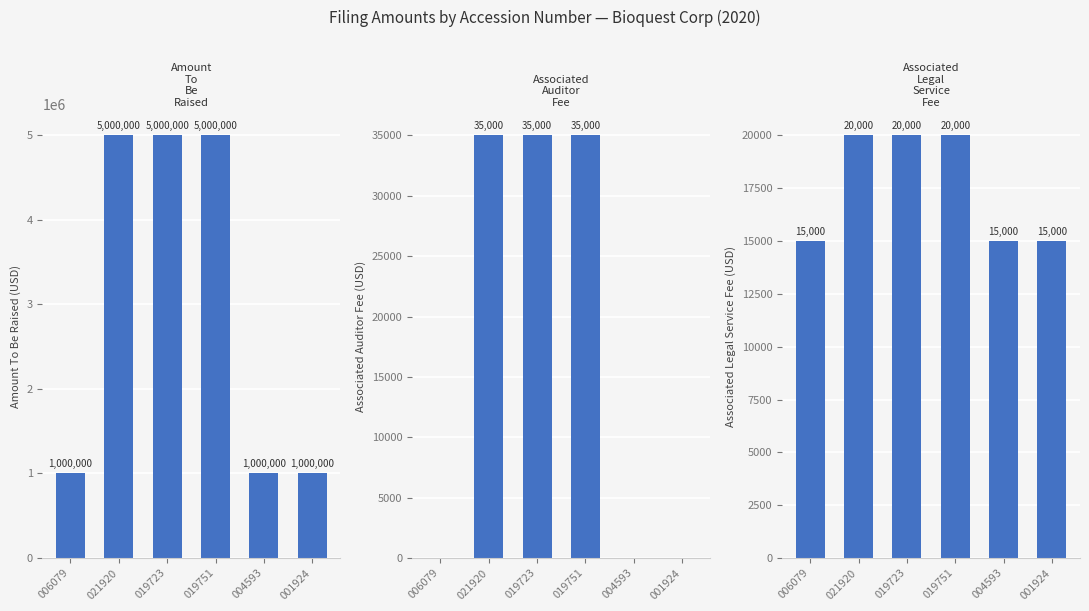

Which series has the largest total across all categories?

Amount To Be Raised